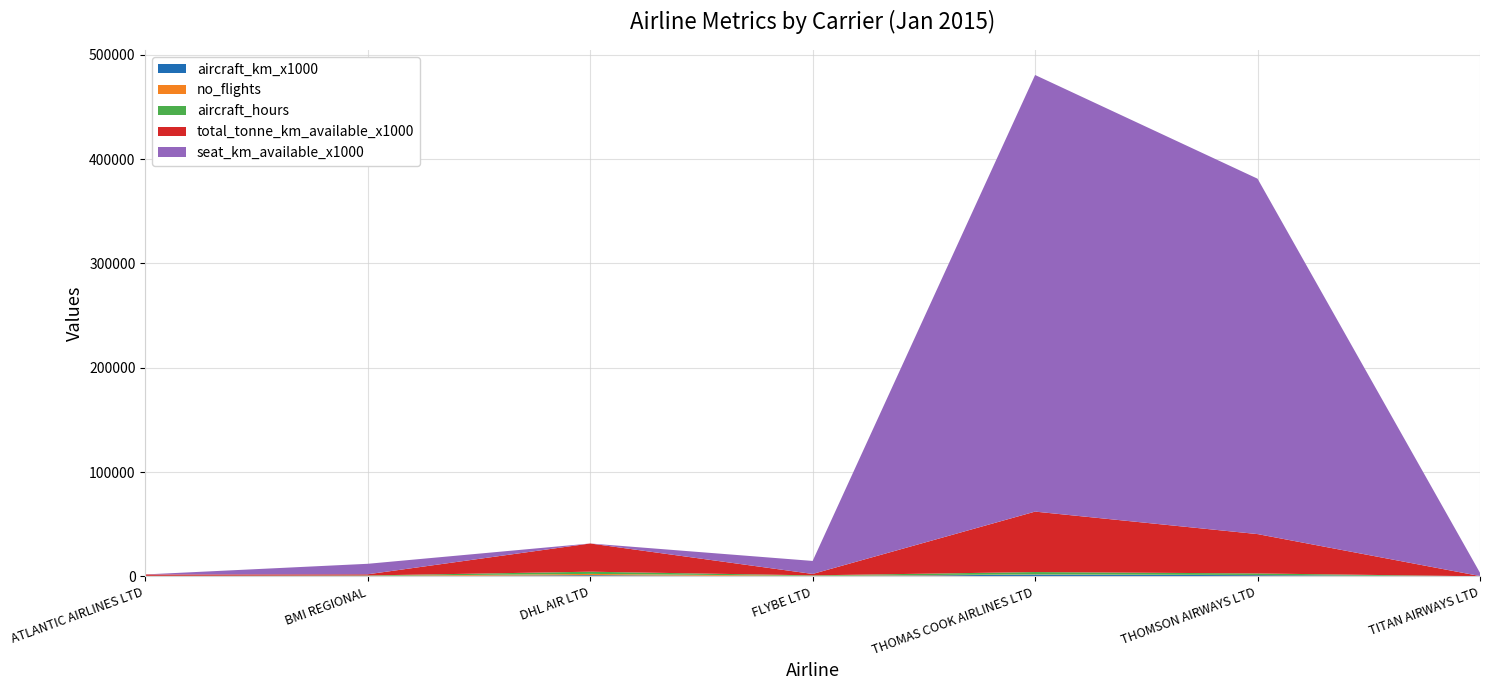

Reading left to right, extract all data points from this chart.

aircraft_km_x1000: ATLANTIC AIRLINES LTD=89.0	BMI REGIONAL=206.0	DHL AIR LTD=1128.0	FLYBE LTD=160.0	THOMAS COOK AIRLINES LTD=1678.0	THOMSON AIRWAYS LTD=1171.0	TITAN AIRWAYS LTD=13.0
no_flights: ATLANTIC AIRLINES LTD=164.0	BMI REGIONAL=260.0	DHL AIR LTD=1227.0	FLYBE LTD=362.0	THOMAS COOK AIRLINES LTD=265.0	THOMSON AIRWAYS LTD=139.0	TITAN AIRWAYS LTD=3.0
aircraft_hours: ATLANTIC AIRLINES LTD=219.3	BMI REGIONAL=400.9	DHL AIR LTD=2125.0	FLYBE LTD=446.2	THOMAS COOK AIRLINES LTD=2199.2	THOMSON AIRWAYS LTD=1499.8	TITAN AIRWAYS LTD=17.3
total_tonne_km_available_x1000: ATLANTIC AIRLINES LTD=1371.0	BMI REGIONAL=1129.0	DHL AIR LTD=27050.0	FLYBE LTD=1344.0	THOMAS COOK AIRLINES LTD=57944.0	THOMSON AIRWAYS LTD=37725.0	TITAN AIRWAYS LTD=265.0
seat_km_available_x1000: ATLANTIC AIRLINES LTD=0.0	BMI REGIONAL=10057.0	DHL AIR LTD=0.0	FLYBE LTD=12478.0	THOMAS COOK AIRLINES LTD=418606.0	THOMSON AIRWAYS LTD=340737.0	TITAN AIRWAYS LTD=3120.0